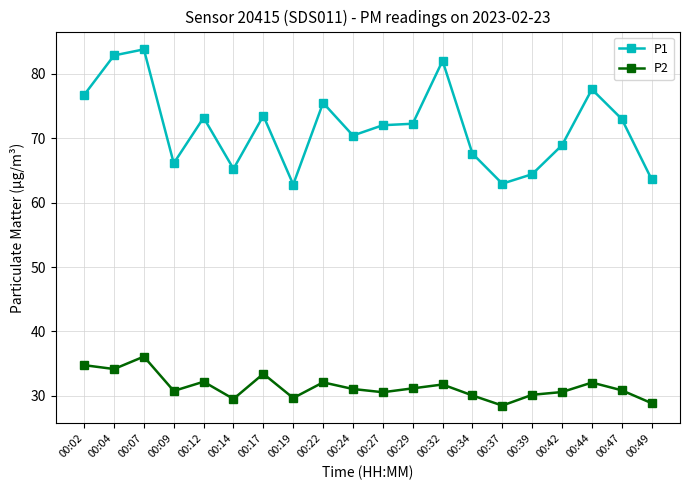

True or false: P1 has more than 2 interior local peaks.

True